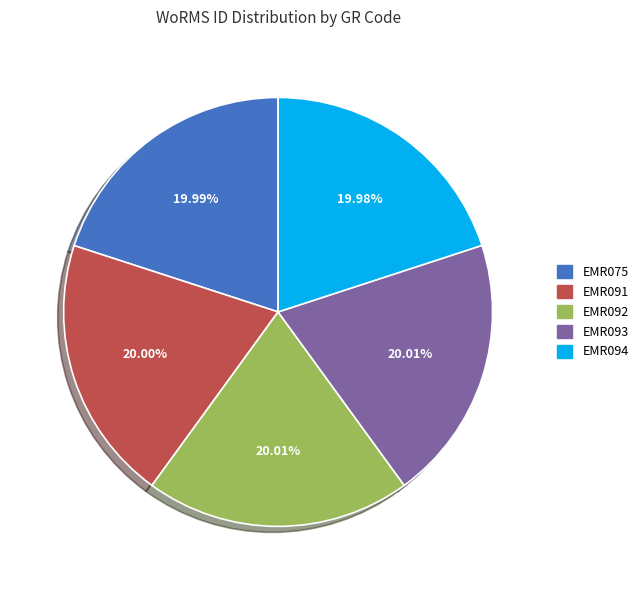

Is there a majority slice in this chart?

No